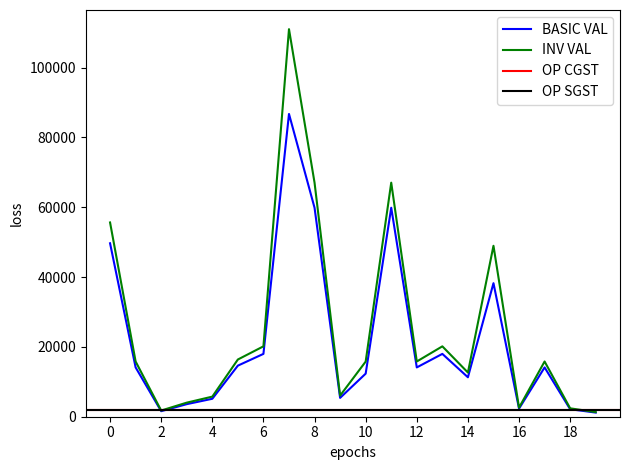

How many data points in BASIC VAL are less than 14125?

9